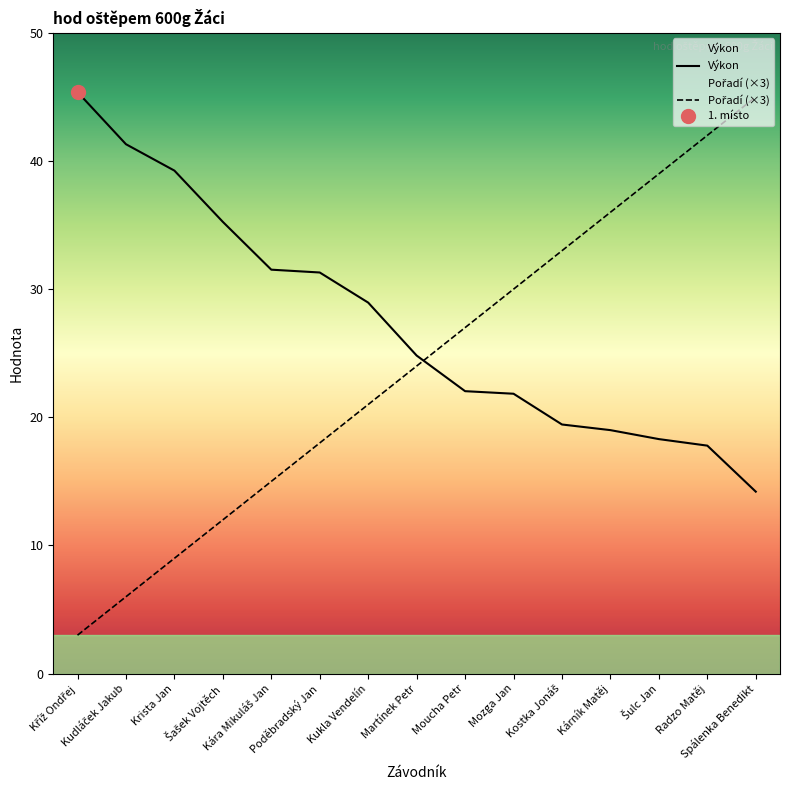

Does the chart have visible grid lines?

No